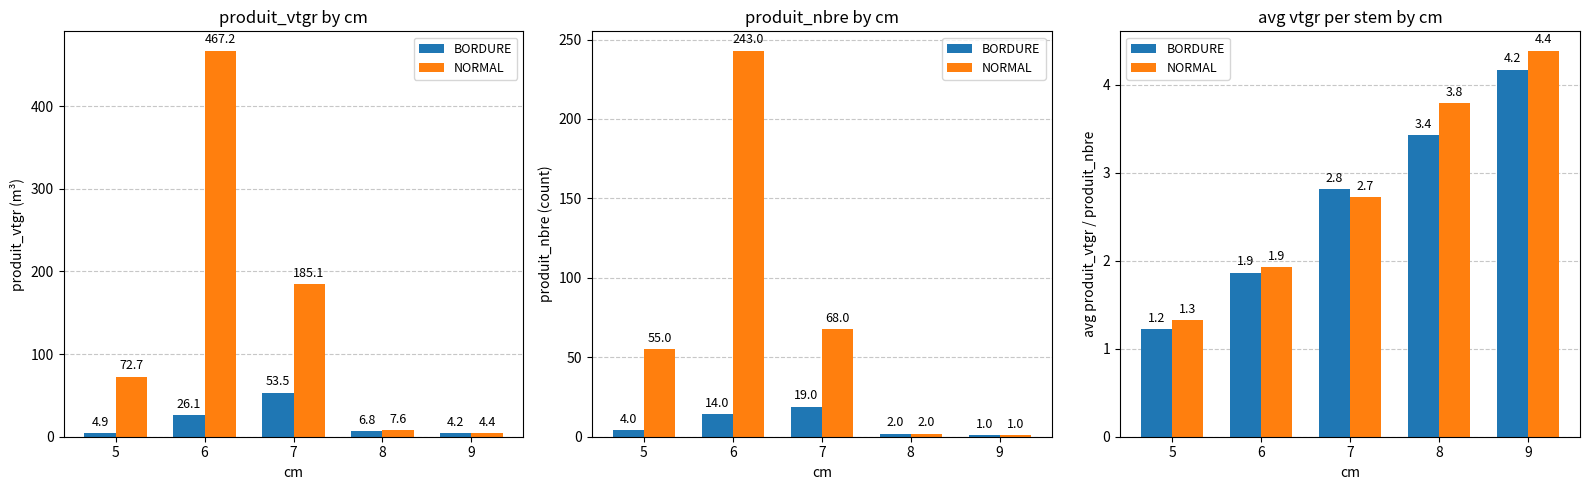

What is the approximate value of BORDURE at 6?

1.9